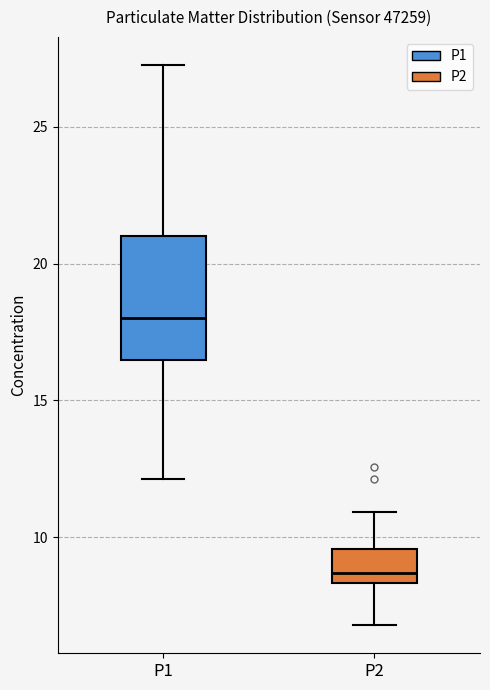

Reading left to right, read every box against the y-axis: the position of its median line, the range the box covers, and the ends of its whiskers. The values are not printed on the chart, so give them approximately, as read against the axis.

P1: median 18.0, box 16.5 to 21.0, whiskers 12.0 to 27.5
P2: median 8.5 (just above the box's lower edge), box 8.5 to 9.5, whiskers 7.0 to 11.0